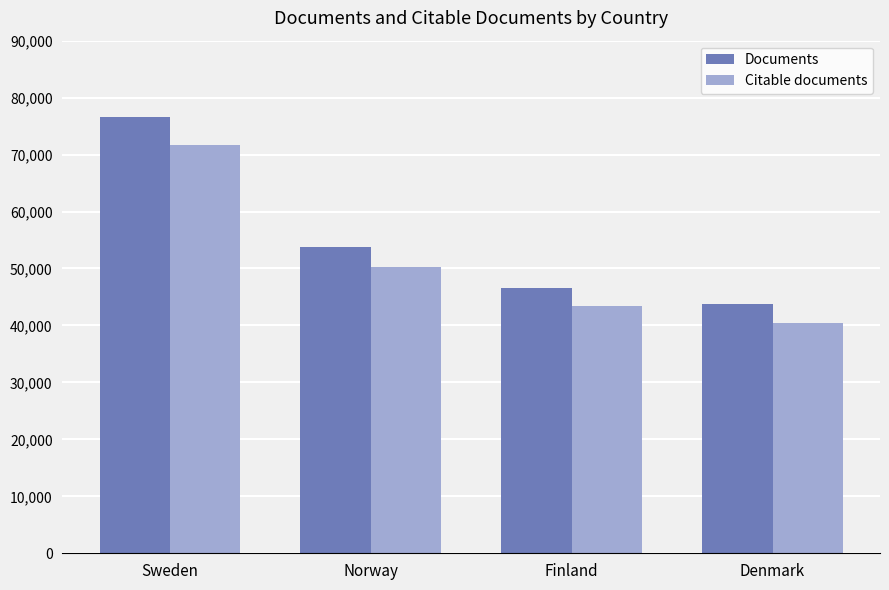

Is it true that Citable documents equals 40468 at Denmark?

True